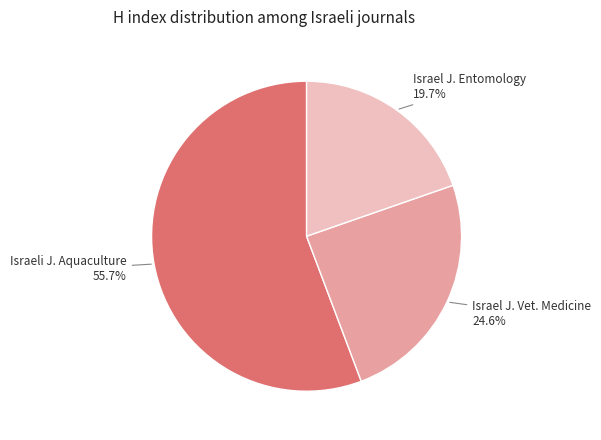

Is there any slice that represents more than half of the pie?

Yes